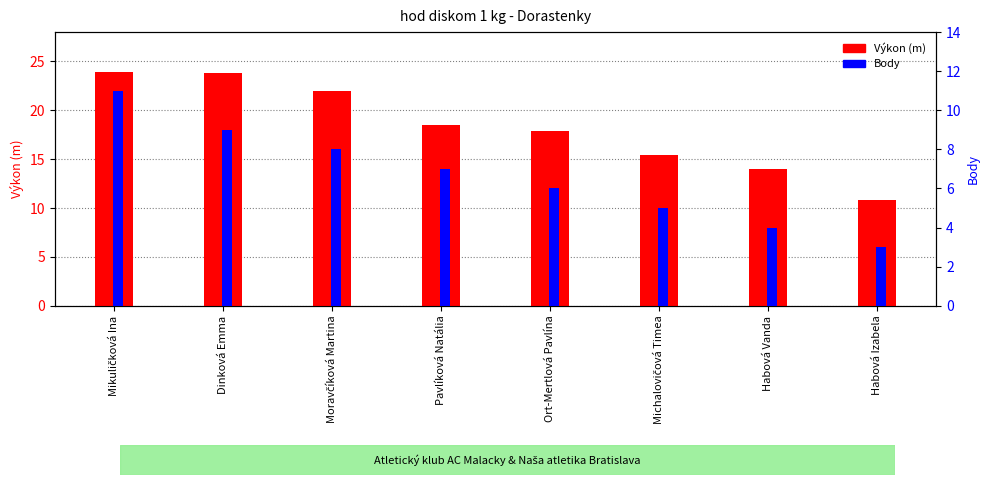

What is the minimum value shown in the chart?

3.0